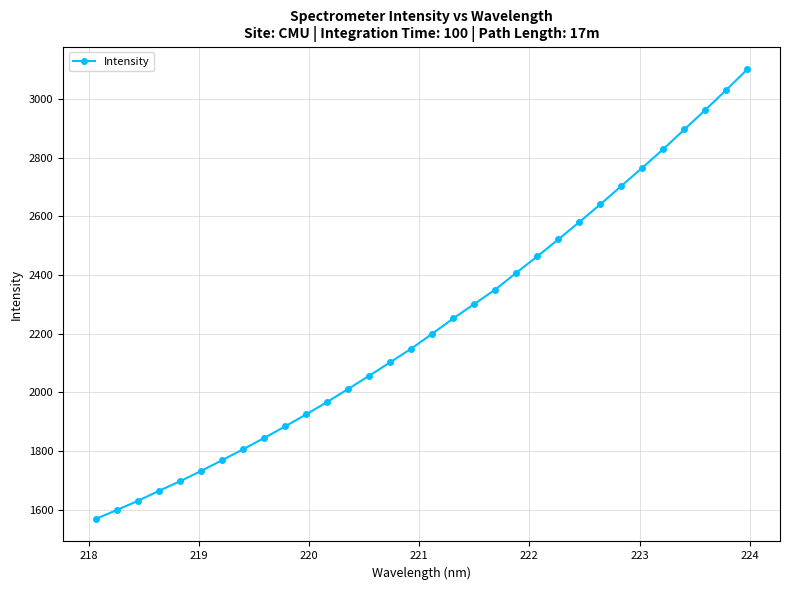

What is the average value?

2231.7